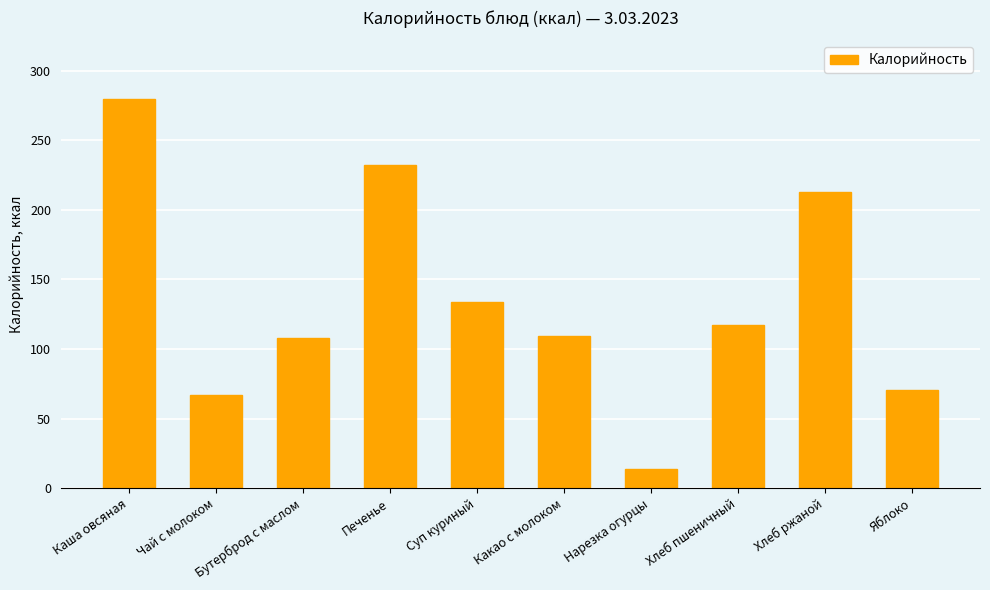

Count the number of categories in the chart.

10